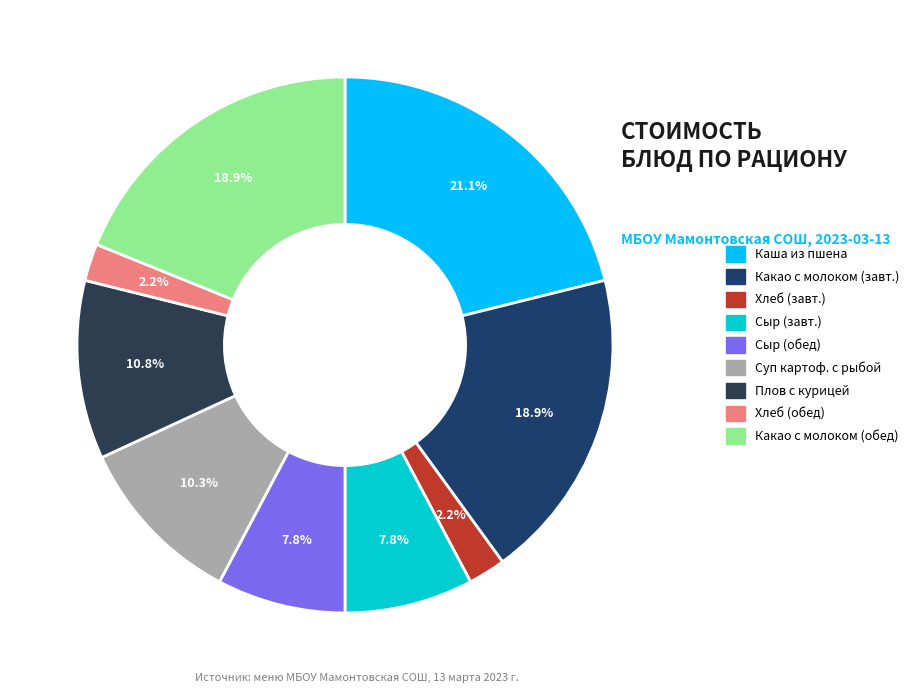

How many segments does this pie chart have?

9